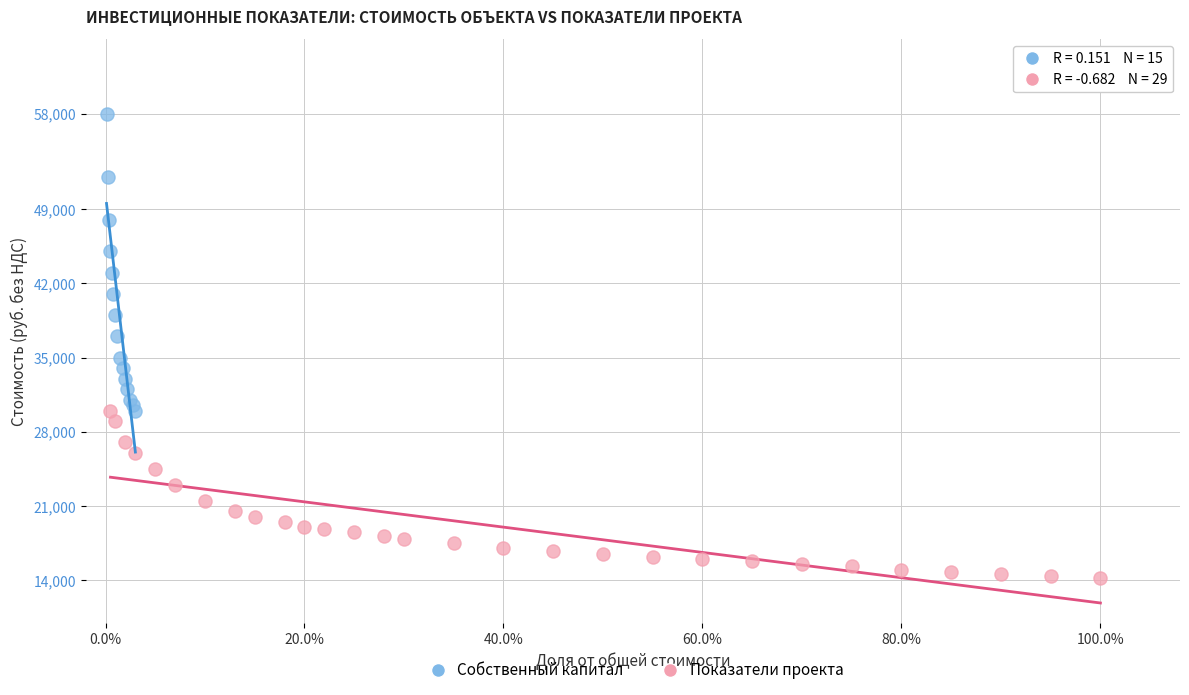

Which series reaches the minimum Y coordinate?

Показатели проекта